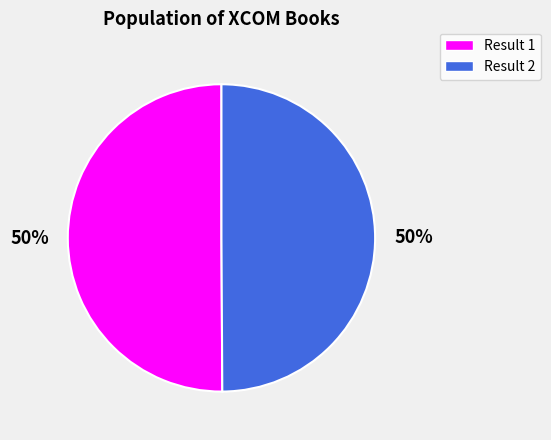

How many segments does this pie chart have?

2